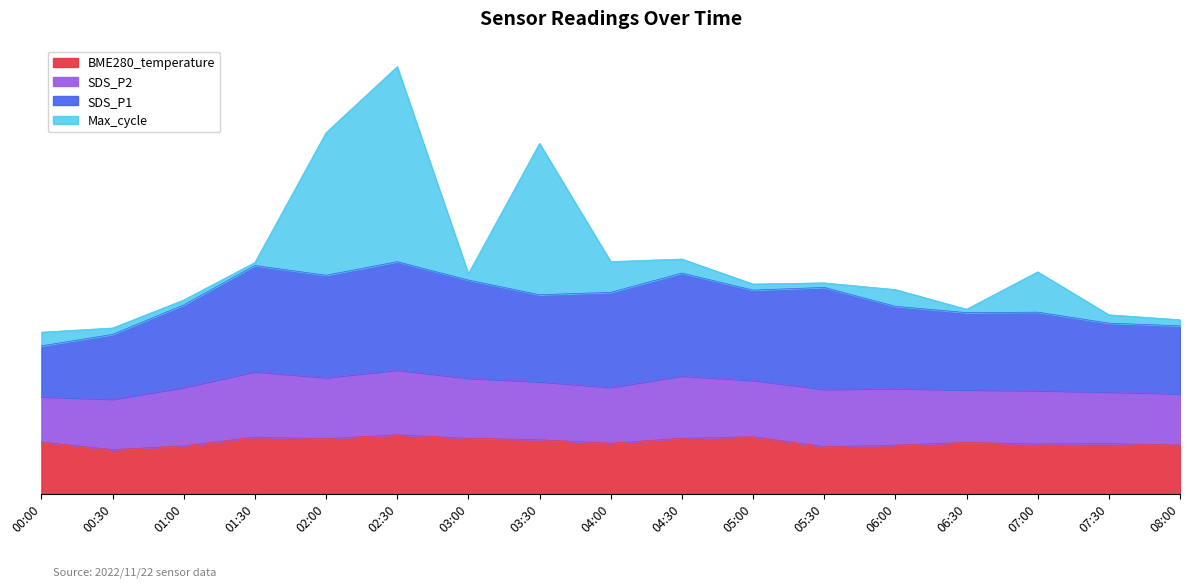

What is the value of the BME280_temperature point at the 14th from the left?

13.5